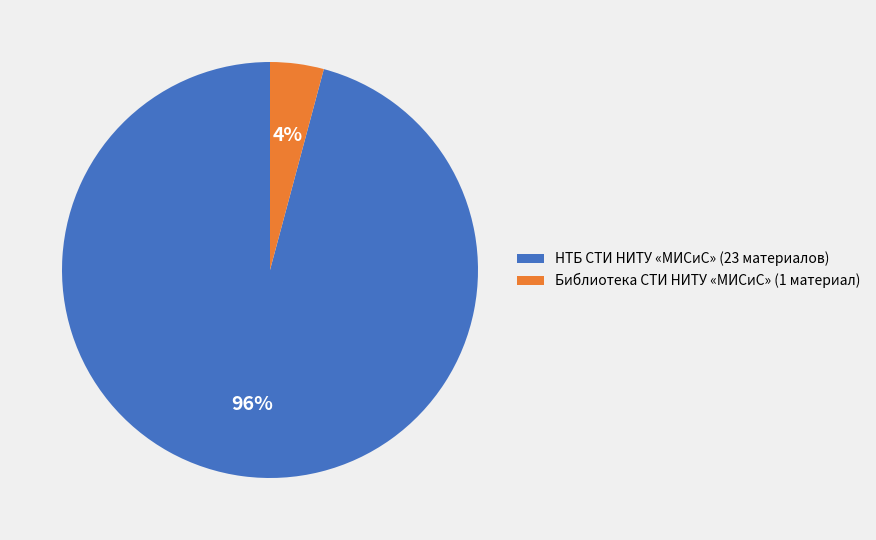

To the nearest percent, what percentage of the pie is НТБ СТИ НИТУ «МИСиС»?

96%